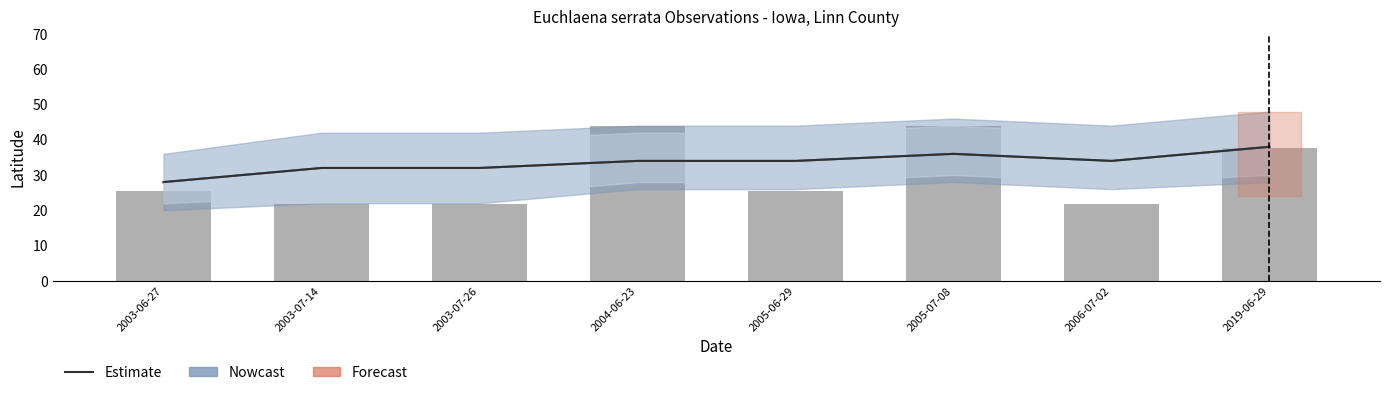

Reading left to right, transcribe all the data shown in this chart.

25.5	21.9	21.9	43.9	25.5	43.9	21.9	37.5